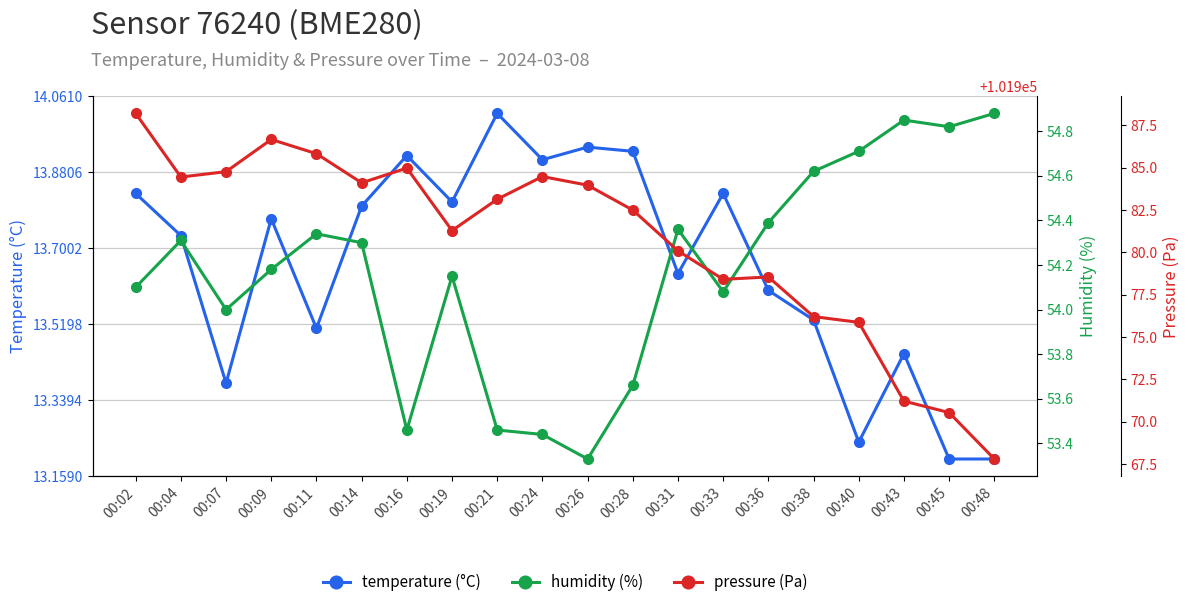

True or false: pressure (Pa) has more than 2 interior local peaks.

True